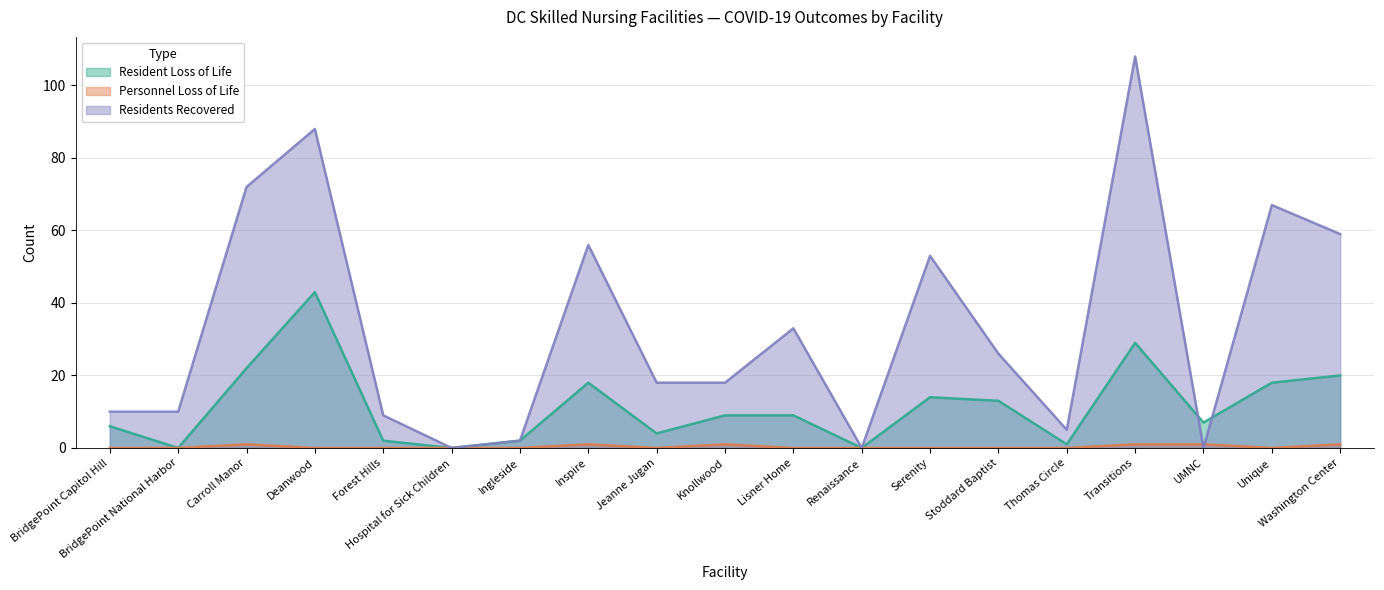

What is the difference between the Residents Recovered values at BridgePoint Capitol Hill and Hospital for Sick Children?

10